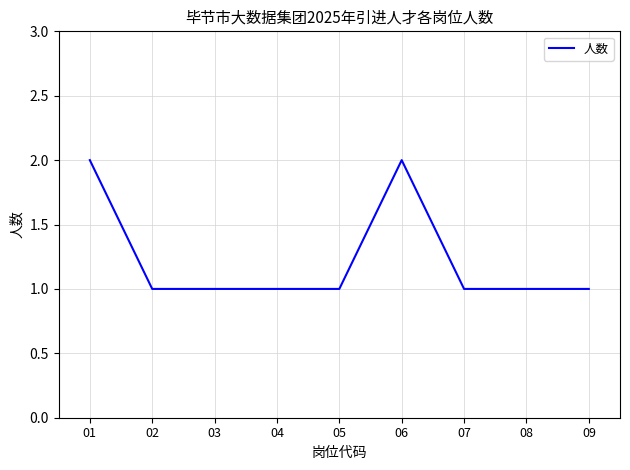

Is it true that the value at 08 is 2?

False